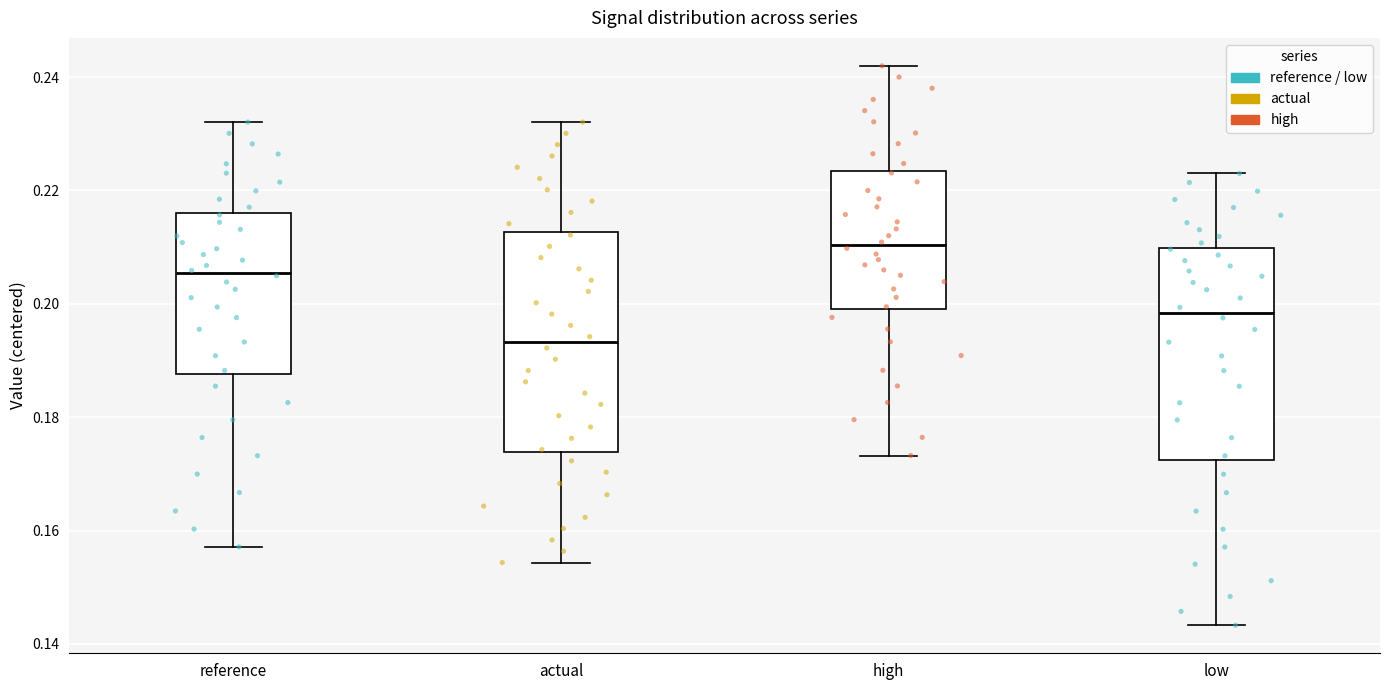

Reading left to right, transcribe this box plot: for each box, give where its median line is, the range the box spans, and where its two whiskers end, as read against the y-axis. The values are not printed on the chart, so give them approximately, as read against the axis.

reference: median 0.206, box 0.188 to 0.216, whiskers 0.158 to 0.232
actual: median 0.194, box 0.174 to 0.212, whiskers 0.154 to 0.232
high: median 0.210, box 0.200 to 0.224, whiskers 0.174 to 0.242
low: median 0.198, box 0.172 to 0.210, whiskers 0.144 to 0.224